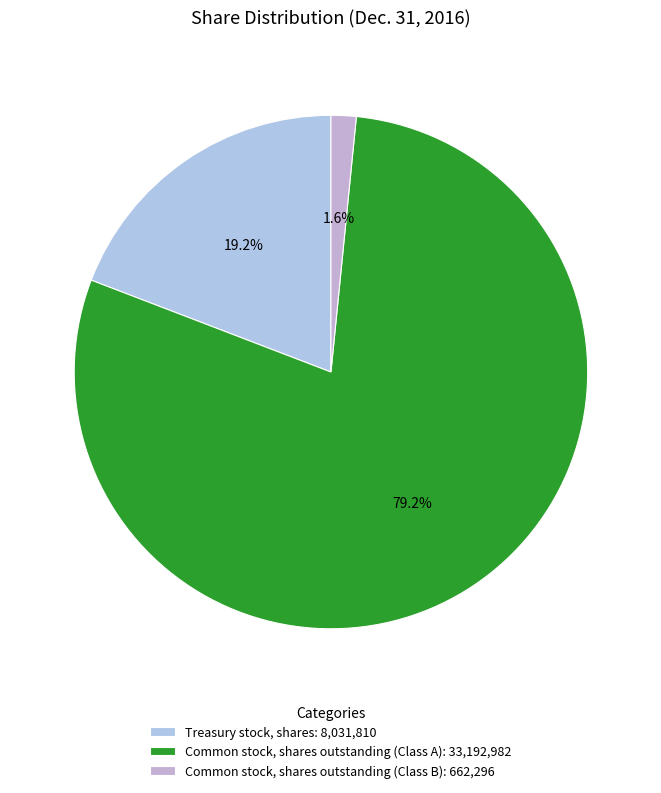

What is the smallest slice in the pie chart?

Common stock, shares outstanding (Class B): 662,296